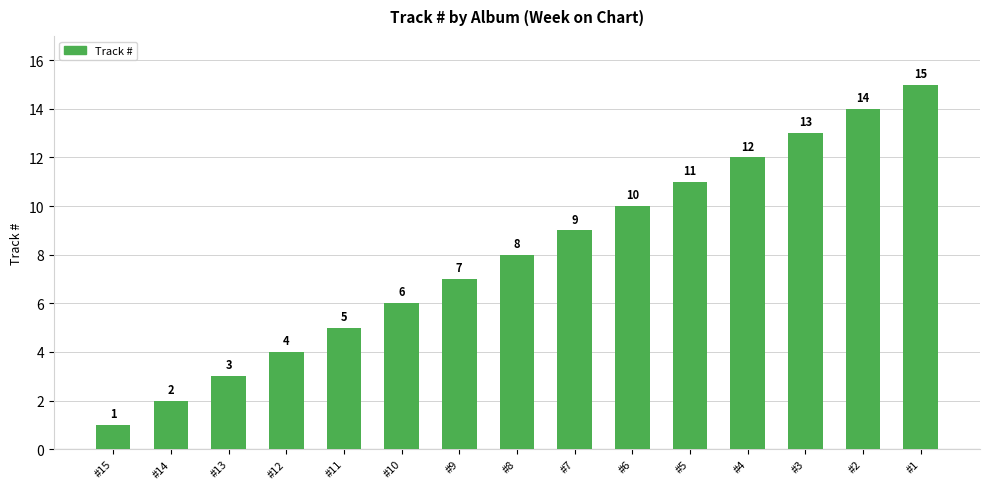

Approximately how many times larger is the value at #11 compared to #7?

0.6